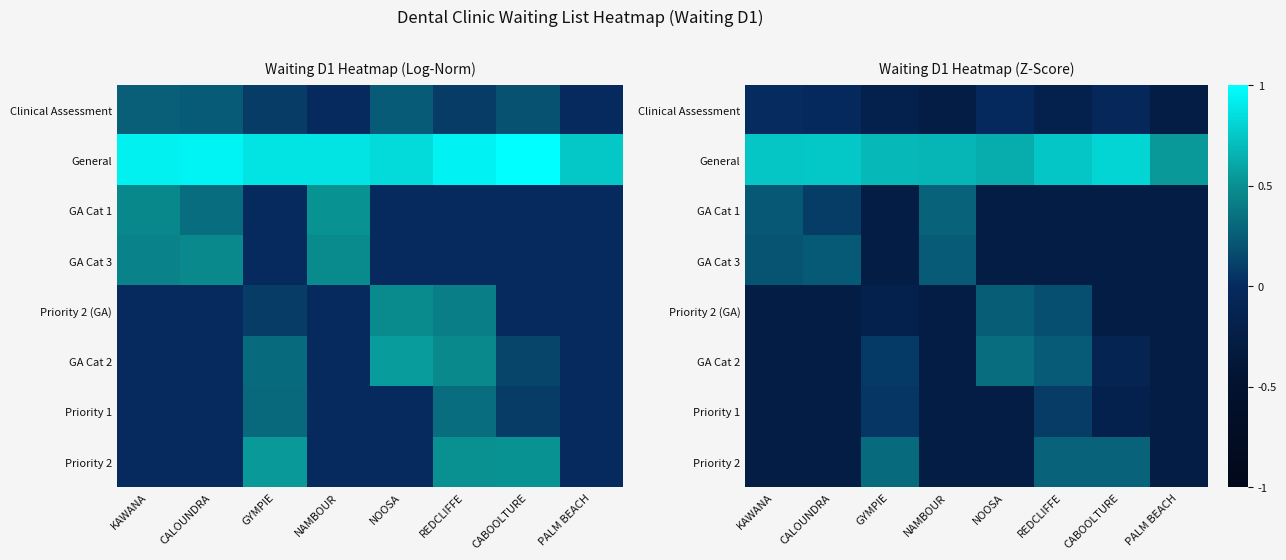

Count the GA Cat 2 values in the range 0 to 1.

3